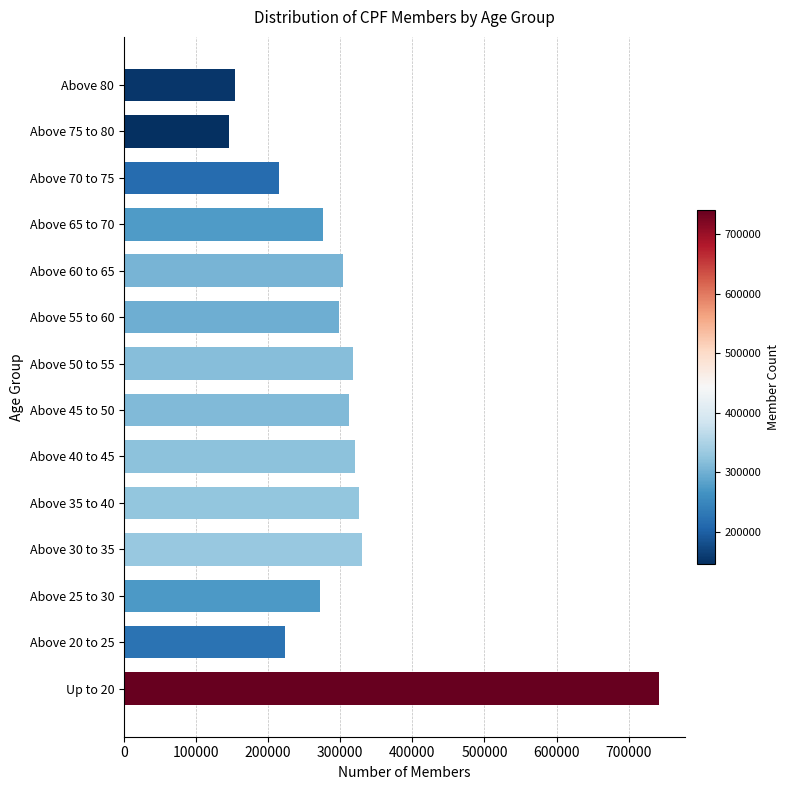

Is it true that the value at Above 75 to 80 is 246557?

False